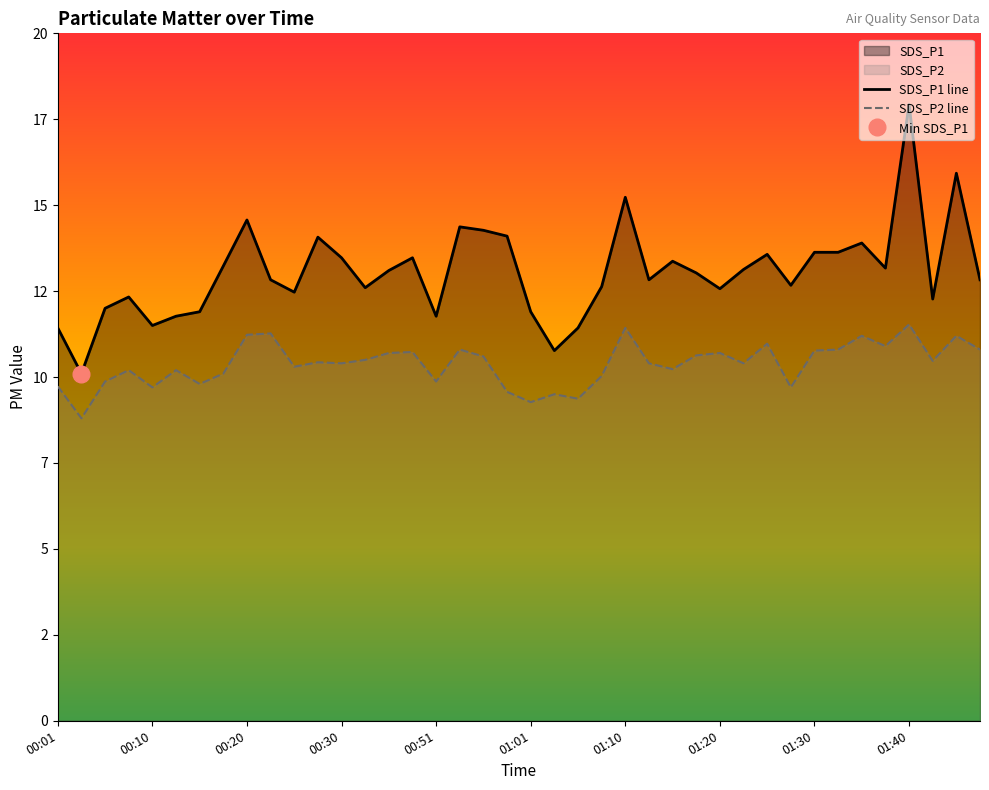

Which series has the largest total across all categories?

SDS_P1 line